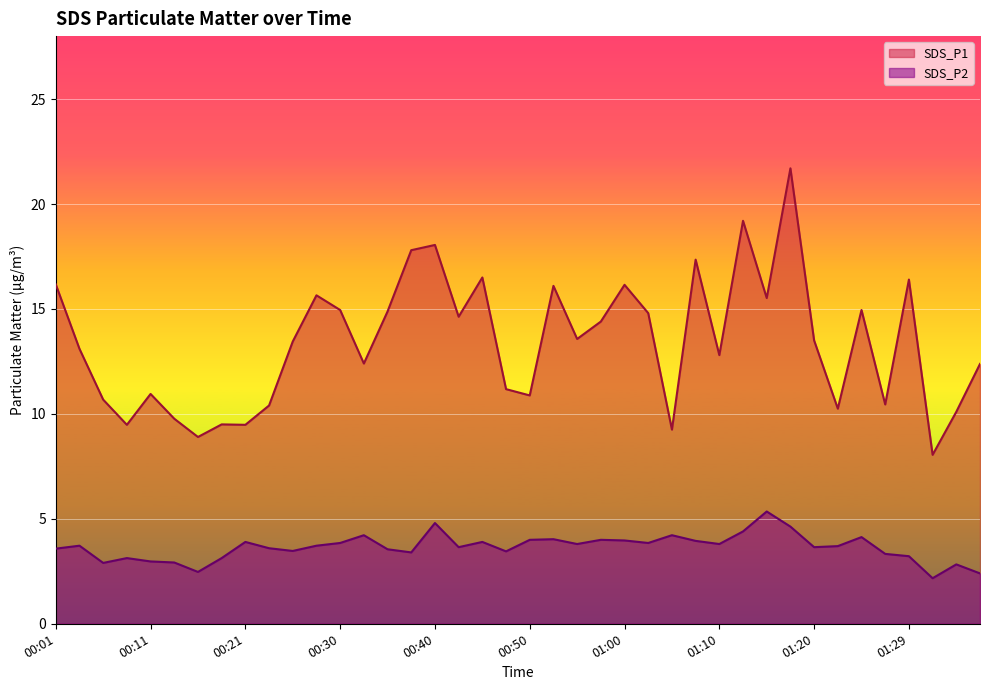

How many data points in SDS_P2 are less than 3?

7